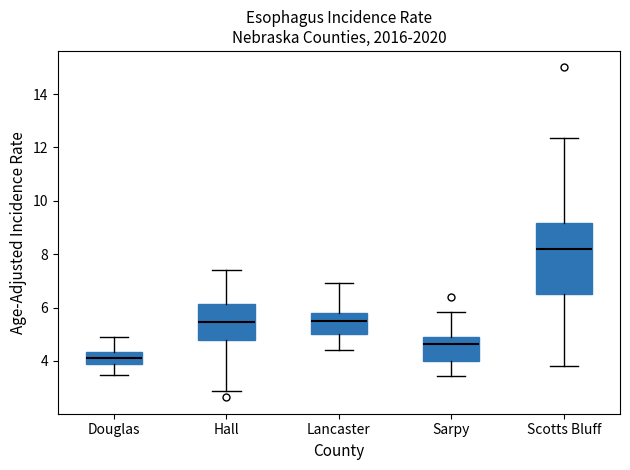

Reading left to right, transcribe this box plot: for each box, give where its median line is, the range the box spans, and where its two whiskers end, as read against the y-axis. The values are not printed on the chart, so give them approximately, as read against the axis.

Douglas: median 4.2, box 3.8 to 4.4, whiskers 3.4 to 4.8
Hall: median 5.4, box 4.8 to 6.2, whiskers 2.8 to 7.4
Lancaster: median 5.6, box 5.0 to 5.8, whiskers 4.4 to 7.0
Sarpy: median 4.6, box 4.0 to 5.0, whiskers 3.4 to 5.8
Scotts Bluff: median 8.2, box 6.6 to 9.2, whiskers 3.8 to 12.4